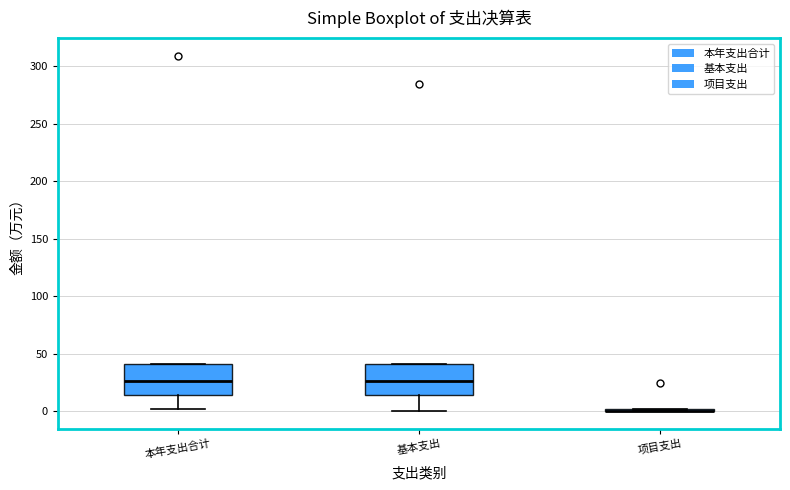

Reading left to right, read every box against the y-axis: the position of its median line, the range the box covers, and the ends of its whiskers. The values are not printed on the chart, so give them approximately, as read against the axis.

本年支出合计: median 25, box 15 to 40, whiskers 0 to 40
基本支出: median 25, box 15 to 40, whiskers 0 to 40
项目支出: box collapsed to a line at 0, whiskers 0 to 0